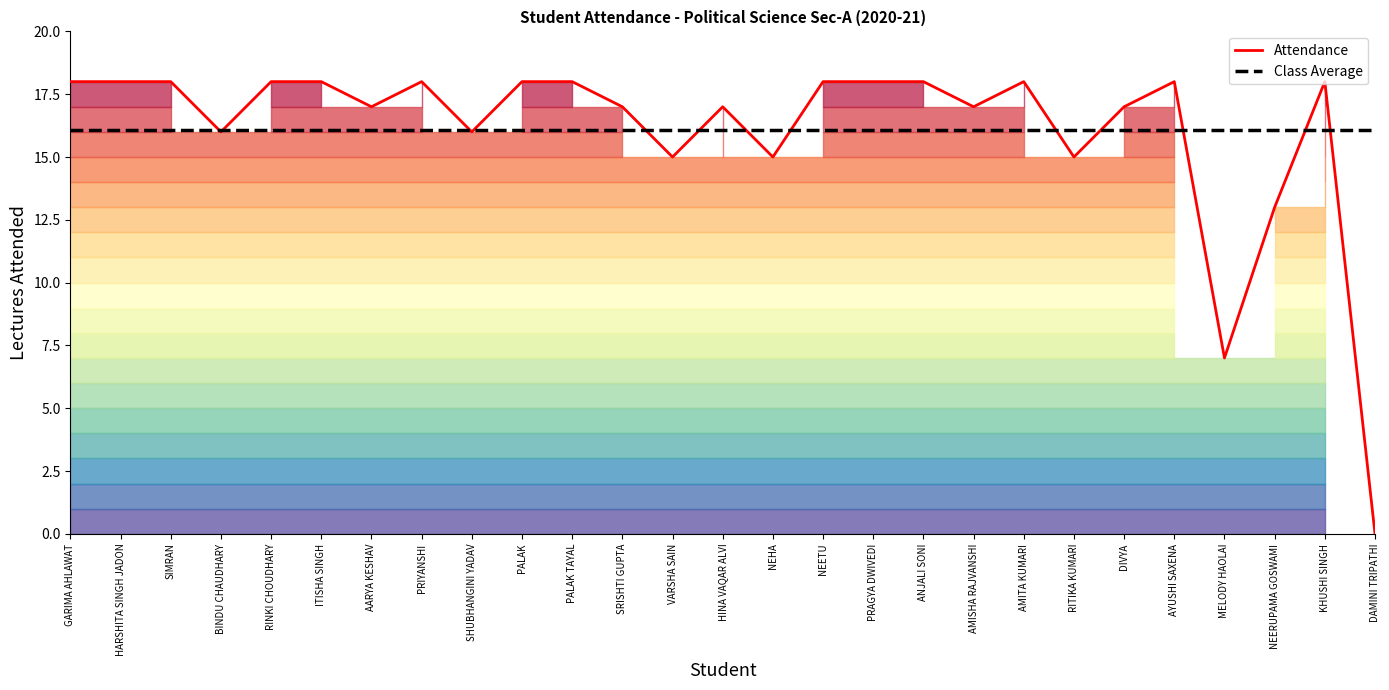

What is the difference between the maximum and minimum values in the Attendance series?

18.0